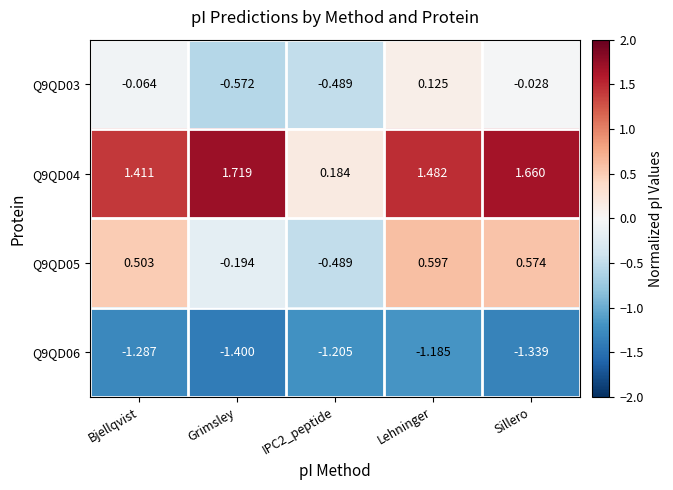

Count the number of categories in the chart.

5